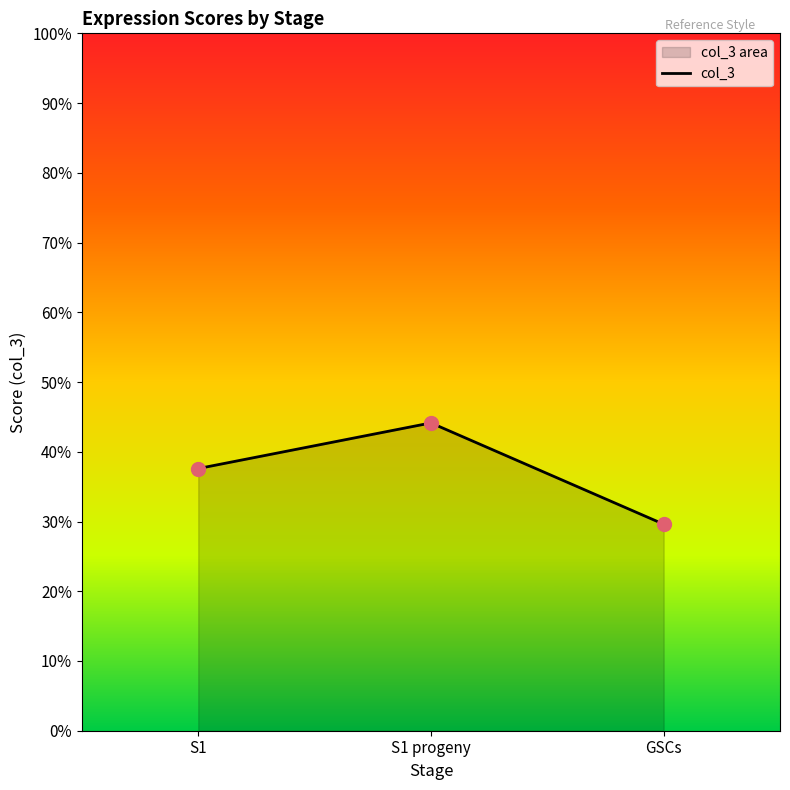

What is the change in value from S1 progeny to GSCs?

-0.1